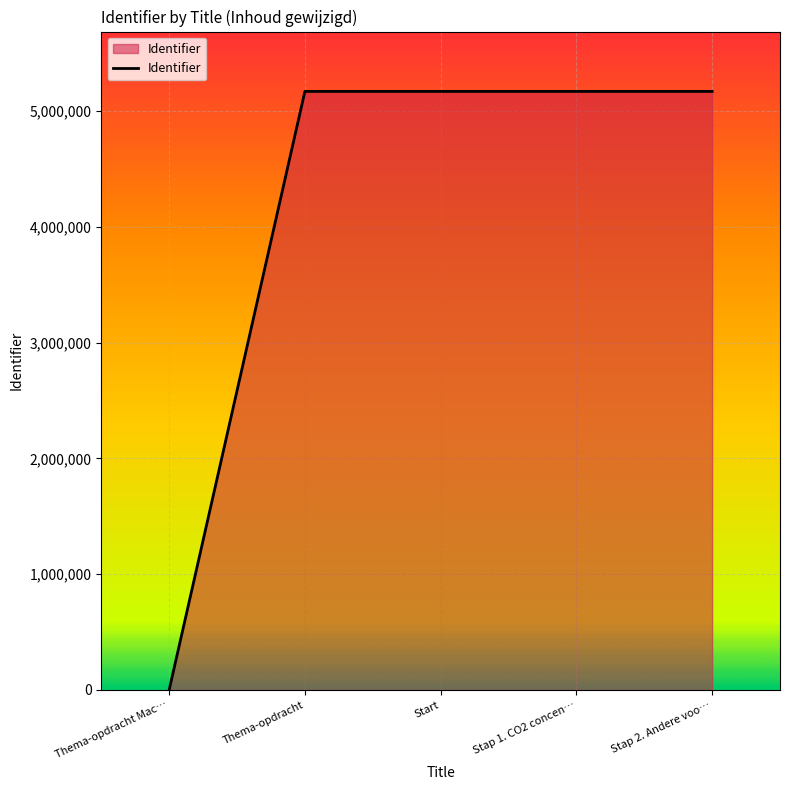

True or false: the data shows 8674900 at Start.

False